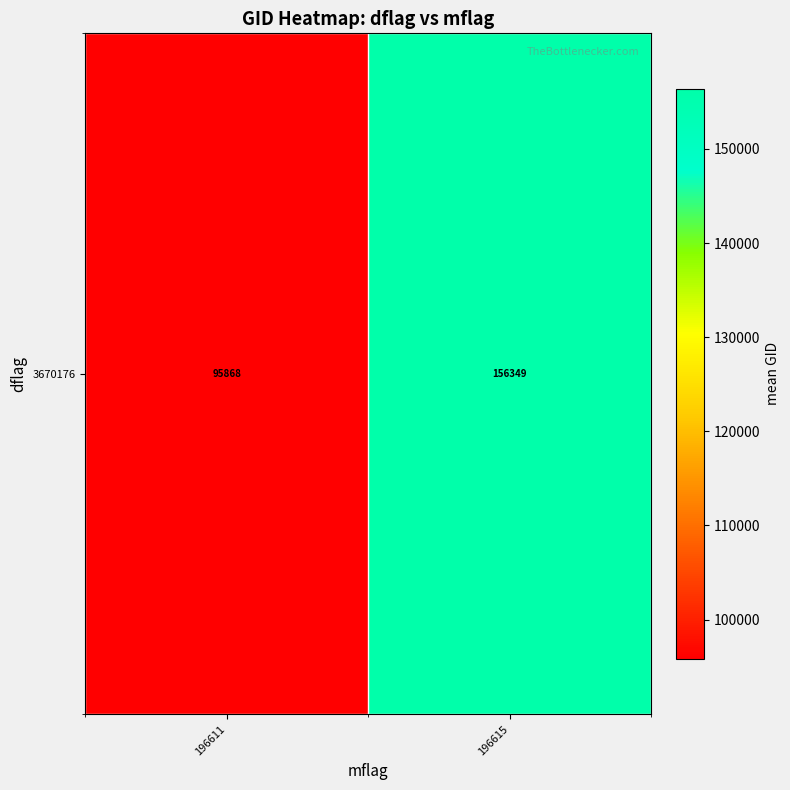

What is the difference between the maximum and minimum values?

60481.3